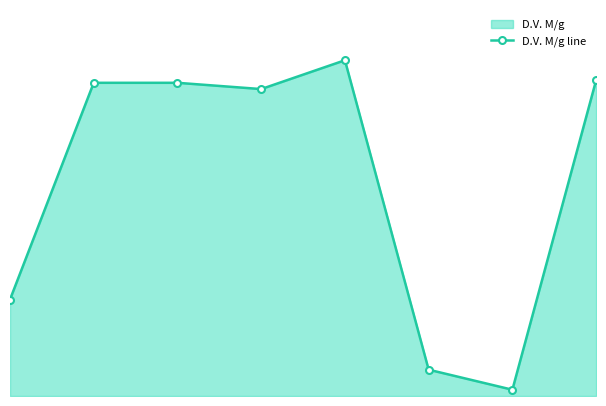

What is the greatest value displayed?

268